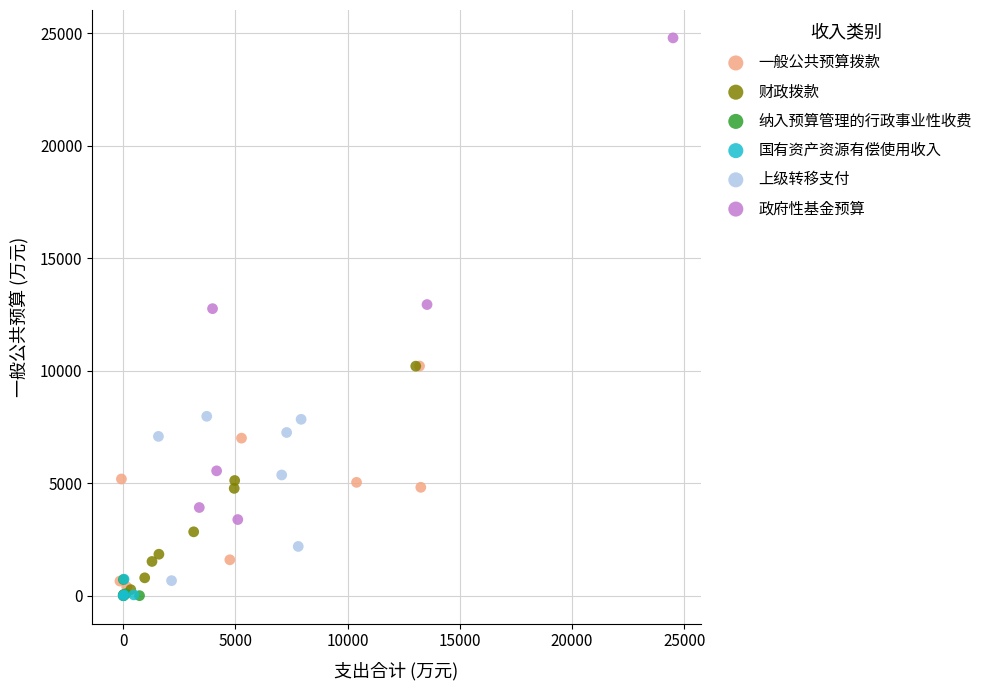

Which series reaches the maximum Y coordinate?

政府性基金预算